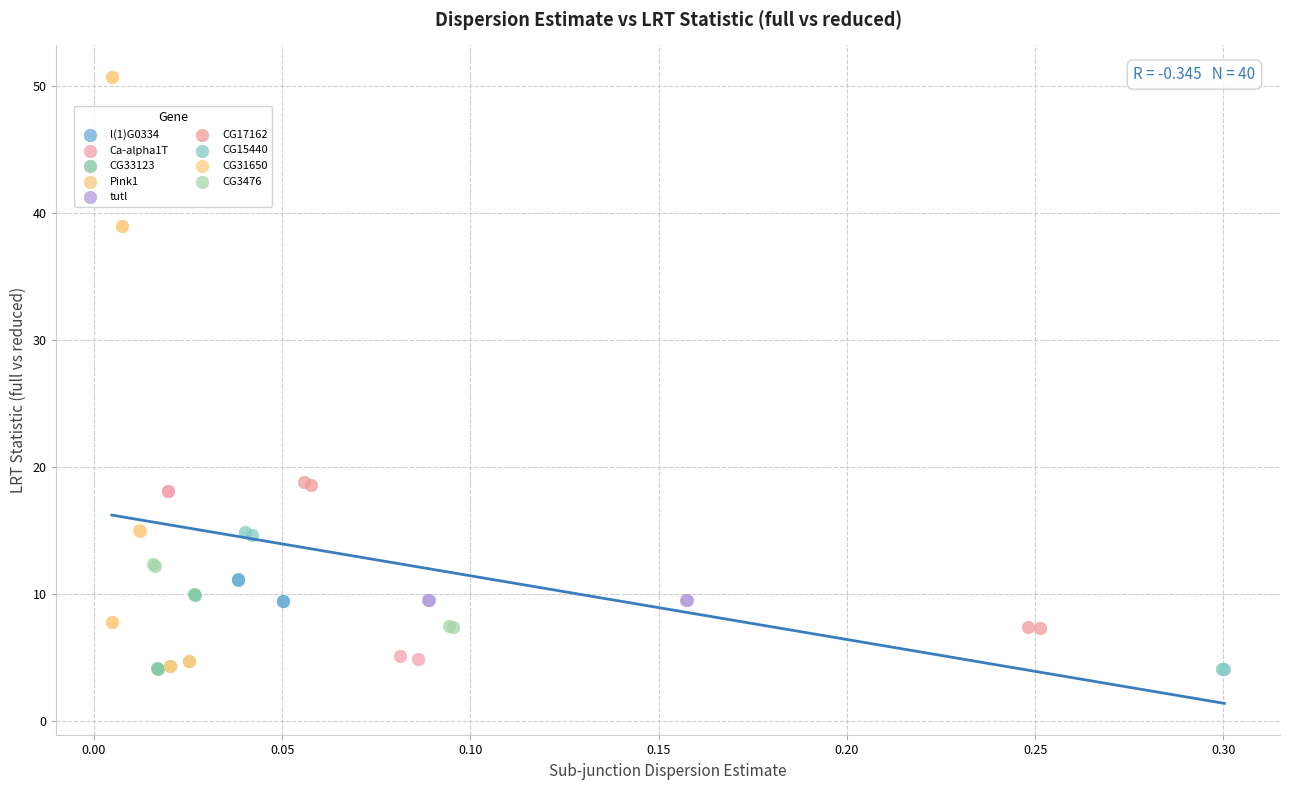

Which series contains the highest Y value?

CG31650